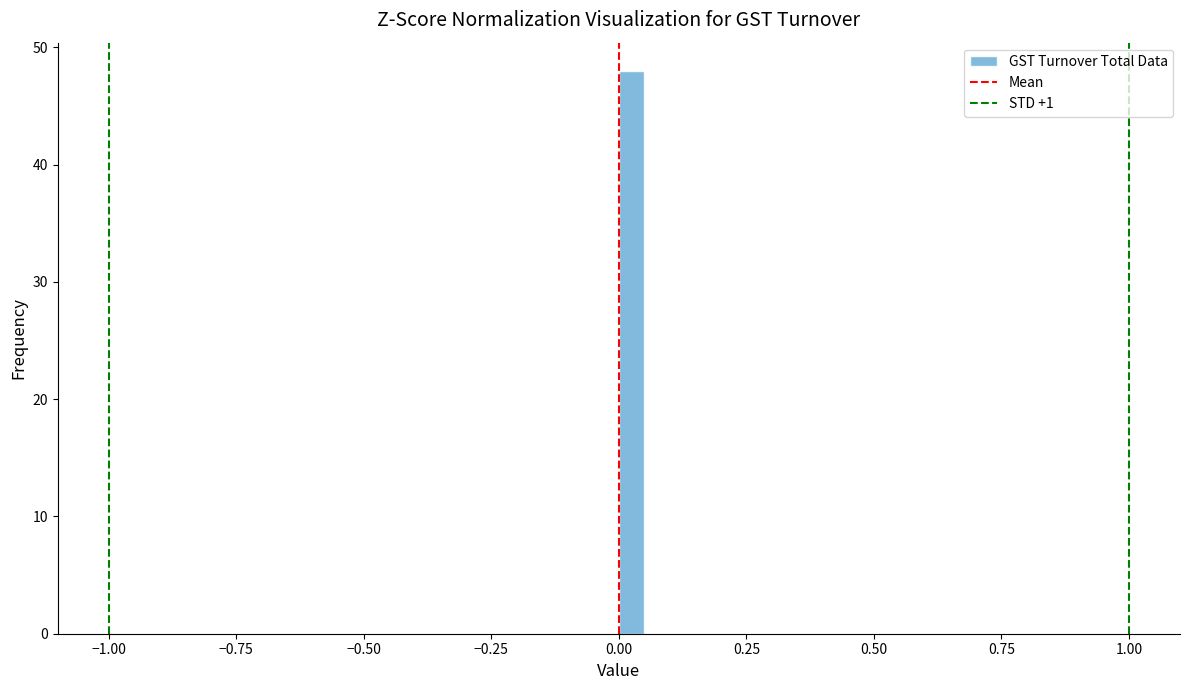

Around what value on the x-axis is the tallest bar? Give the approximate position of its centre, as read against the axis.

0.05